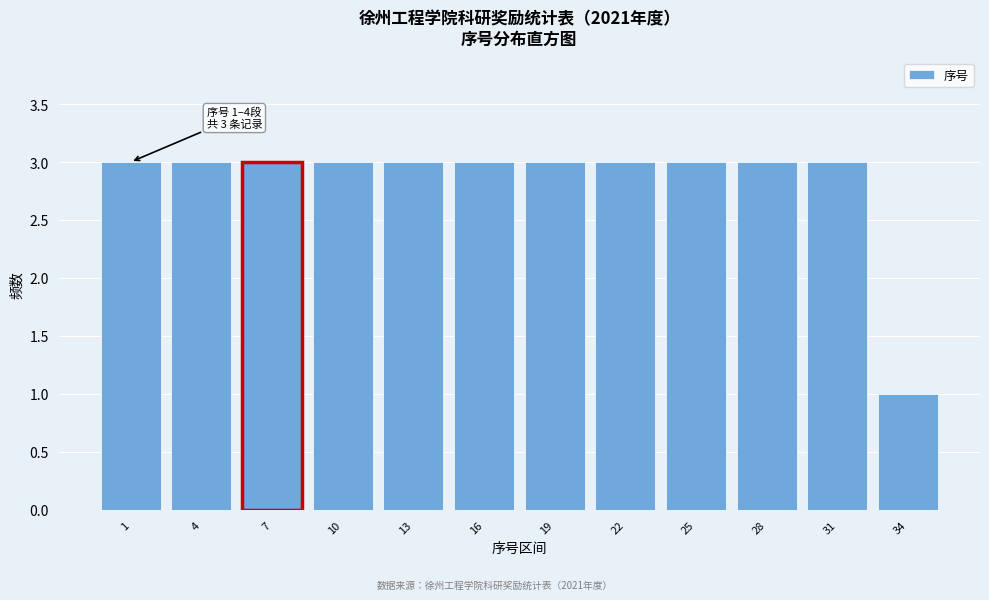

Reading left to right, what are all the values shown in this chart?

3	3	3	3	3	3	3	3	3	3	3	1